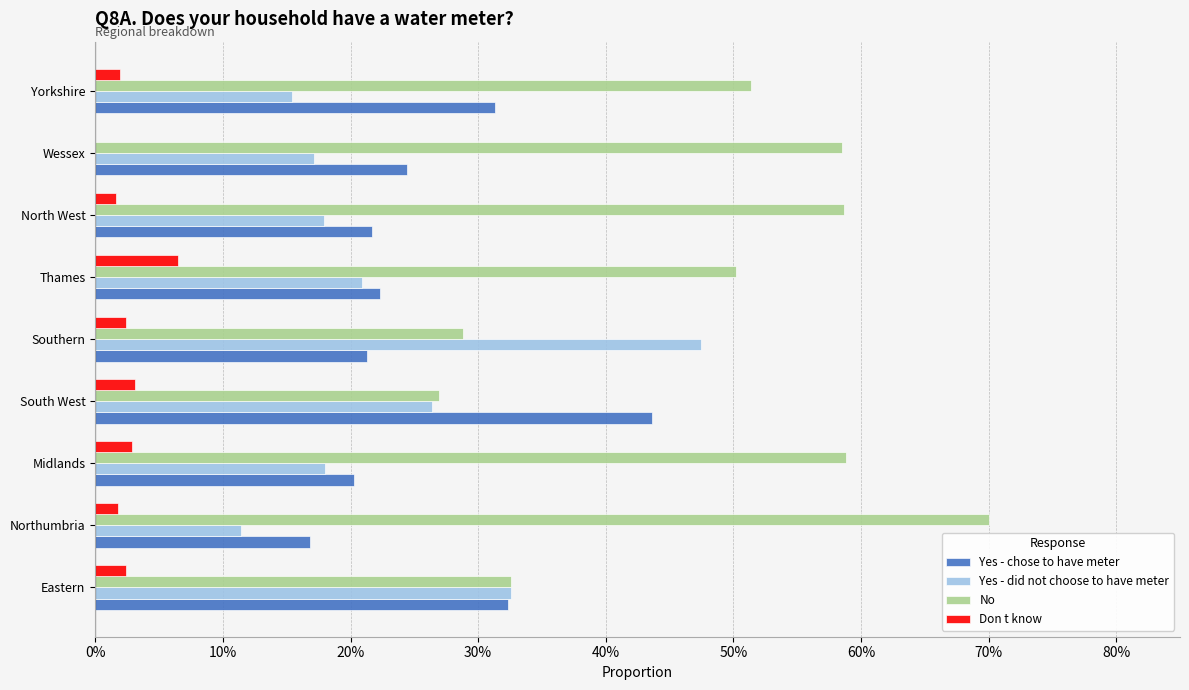

What are all the series names shown in the legend?

Yes - chose to have meter, Yes - did not choose to have meter, No, Don t know